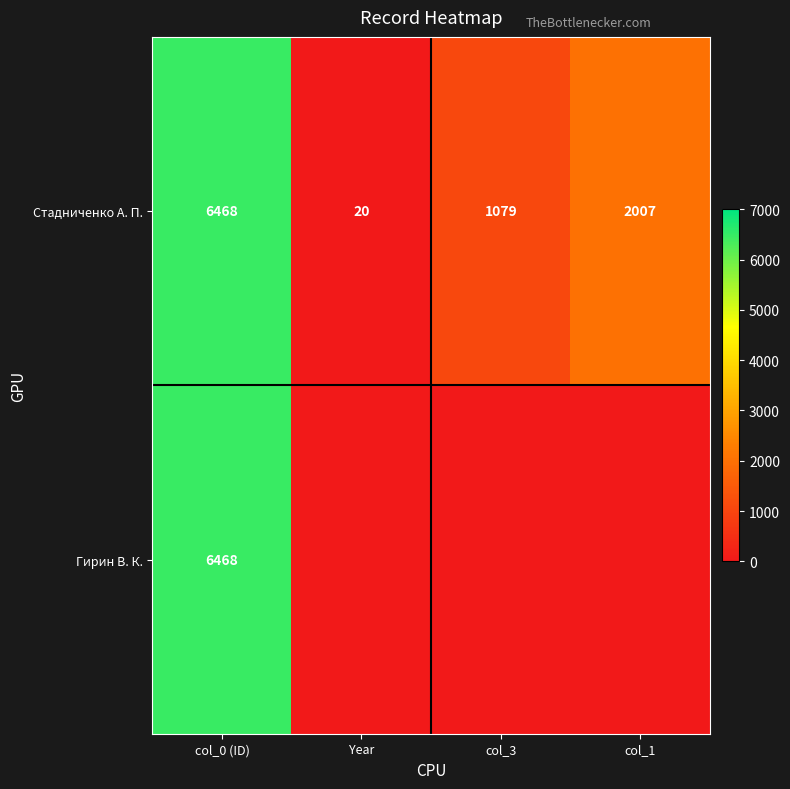

Read the Стадниченко А. П. value at col_3, to the nearest 100.

1100